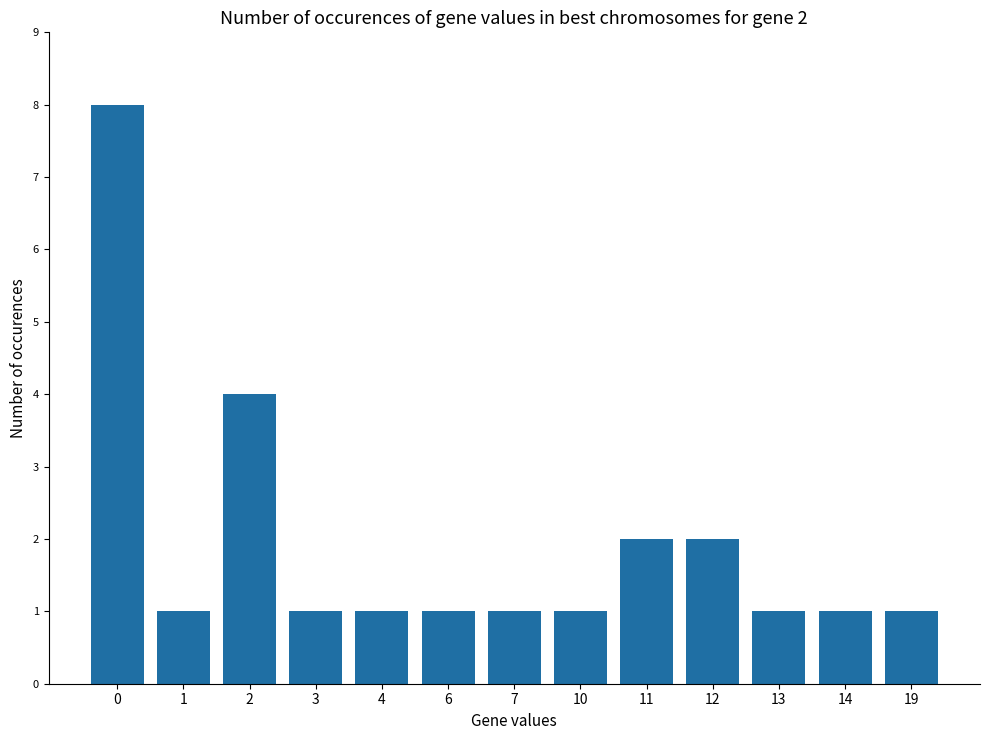

The chart shows a value of 1 at 1. True or false?

True